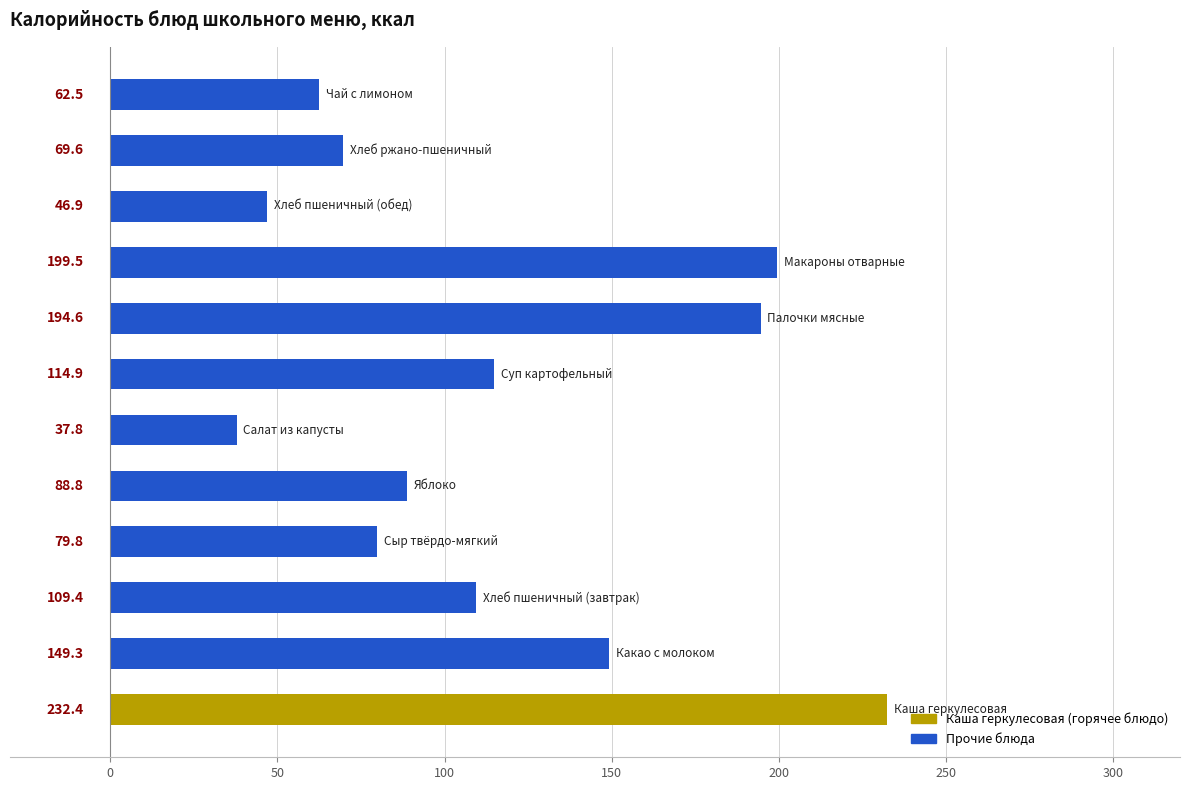

What is the difference between the maximum and minimum values?

194.6